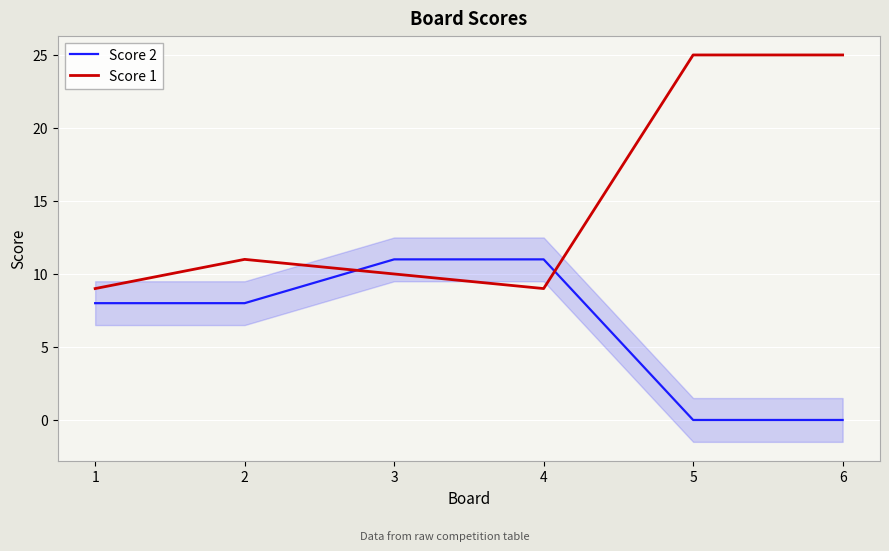

Is it true that Score 2 equals -5 at 6?

False